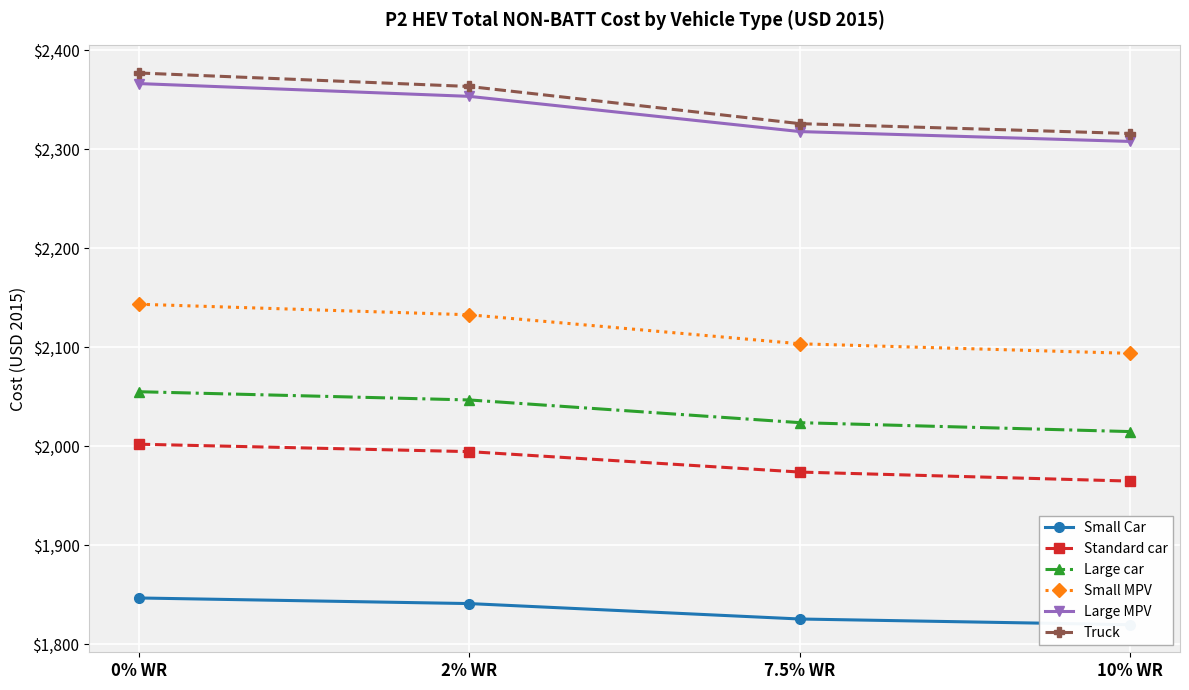

What are all the series names shown in the legend?

Small Car, Standard car, Large car, Small MPV, Large MPV, Truck